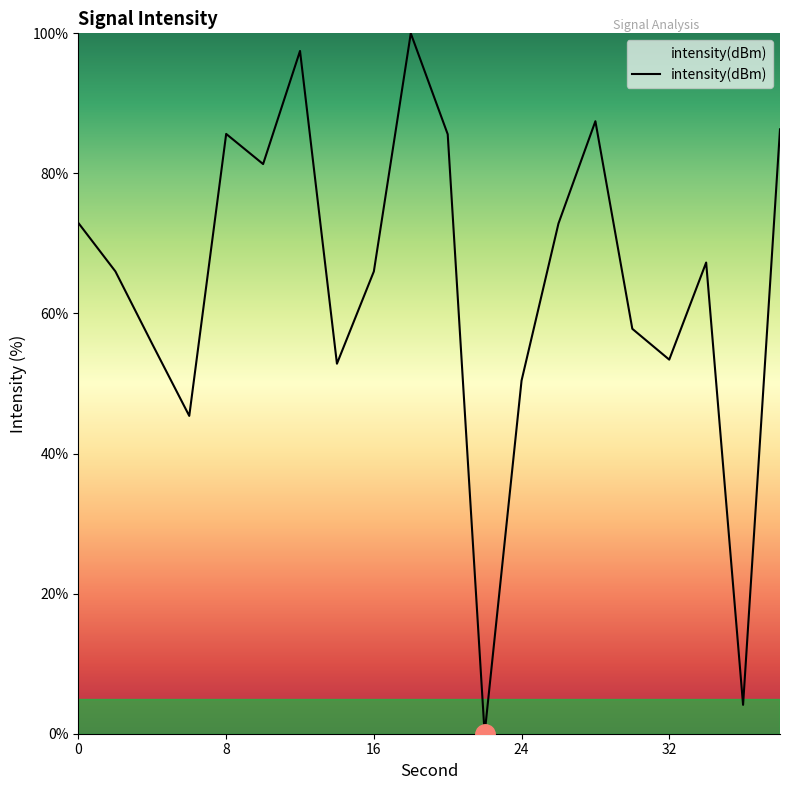

What is the greatest value displayed?

100.0